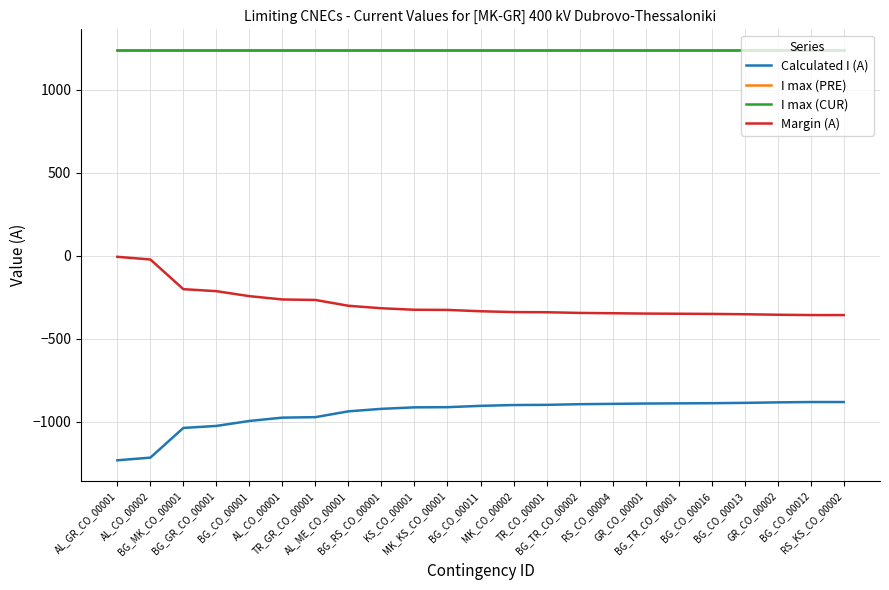

Reading left to right, list all the values displayed in this chart.

Calculated I (A): AL_GR_CO_00001=-1233	AL_CO_00002=-1217	BG_MK_CO_00001=-1038	BG_GR_CO_00001=-1026	BG_CO_00001=-996	AL_CO_00001=-976	TR_GR_CO_00001=-973	AL_ME_CO_00001=-938	BG_RS_CO_00001=-923	KS_CO_00001=-914	MK_KS_CO_00001=-913	BG_CO_00011=-905	MK_CO_00002=-900	TR_CO_00001=-899	BG_TR_CO_00002=-895	RS_CO_00004=-893	GR_CO_00001=-891	BG_TR_CO_00001=-890	BG_CO_00016=-889	BG_CO_00013=-887	GR_CO_00002=-884	BG_CO_00012=-882	RS_KS_CO_00002=-882
I max (PRE): AL_GR_CO_00001=1240	AL_CO_00002=1240	BG_MK_CO_00001=1240	BG_GR_CO_00001=1240	BG_CO_00001=1240	AL_CO_00001=1240	TR_GR_CO_00001=1240	AL_ME_CO_00001=1240	BG_RS_CO_00001=1240	KS_CO_00001=1240	MK_KS_CO_00001=1240	BG_CO_00011=1240	MK_CO_00002=1240	TR_CO_00001=1240	BG_TR_CO_00002=1240	RS_CO_00004=1240	GR_CO_00001=1240	BG_TR_CO_00001=1240	BG_CO_00016=1240	BG_CO_00013=1240	GR_CO_00002=1240	BG_CO_00012=1240	RS_KS_CO_00002=1240
I max (CUR): AL_GR_CO_00001=1240	AL_CO_00002=1240	BG_MK_CO_00001=1240	BG_GR_CO_00001=1240	BG_CO_00001=1240	AL_CO_00001=1240	TR_GR_CO_00001=1240	AL_ME_CO_00001=1240	BG_RS_CO_00001=1240	KS_CO_00001=1240	MK_KS_CO_00001=1240	BG_CO_00011=1240	MK_CO_00002=1240	TR_CO_00001=1240	BG_TR_CO_00002=1240	RS_CO_00004=1240	GR_CO_00001=1240	BG_TR_CO_00001=1240	BG_CO_00016=1240	BG_CO_00013=1240	GR_CO_00002=1240	BG_CO_00012=1240	RS_KS_CO_00002=1240
Margin (A): AL_GR_CO_00001=-7	AL_CO_00002=-23	BG_MK_CO_00001=-202	BG_GR_CO_00001=-214	BG_CO_00001=-244	AL_CO_00001=-264	TR_GR_CO_00001=-267	AL_ME_CO_00001=-302	BG_RS_CO_00001=-317	KS_CO_00001=-326	MK_KS_CO_00001=-327	BG_CO_00011=-335	MK_CO_00002=-340	TR_CO_00001=-341	BG_TR_CO_00002=-345	RS_CO_00004=-347	GR_CO_00001=-349	BG_TR_CO_00001=-350	BG_CO_00016=-351	BG_CO_00013=-353	GR_CO_00002=-356	BG_CO_00012=-358	RS_KS_CO_00002=-358